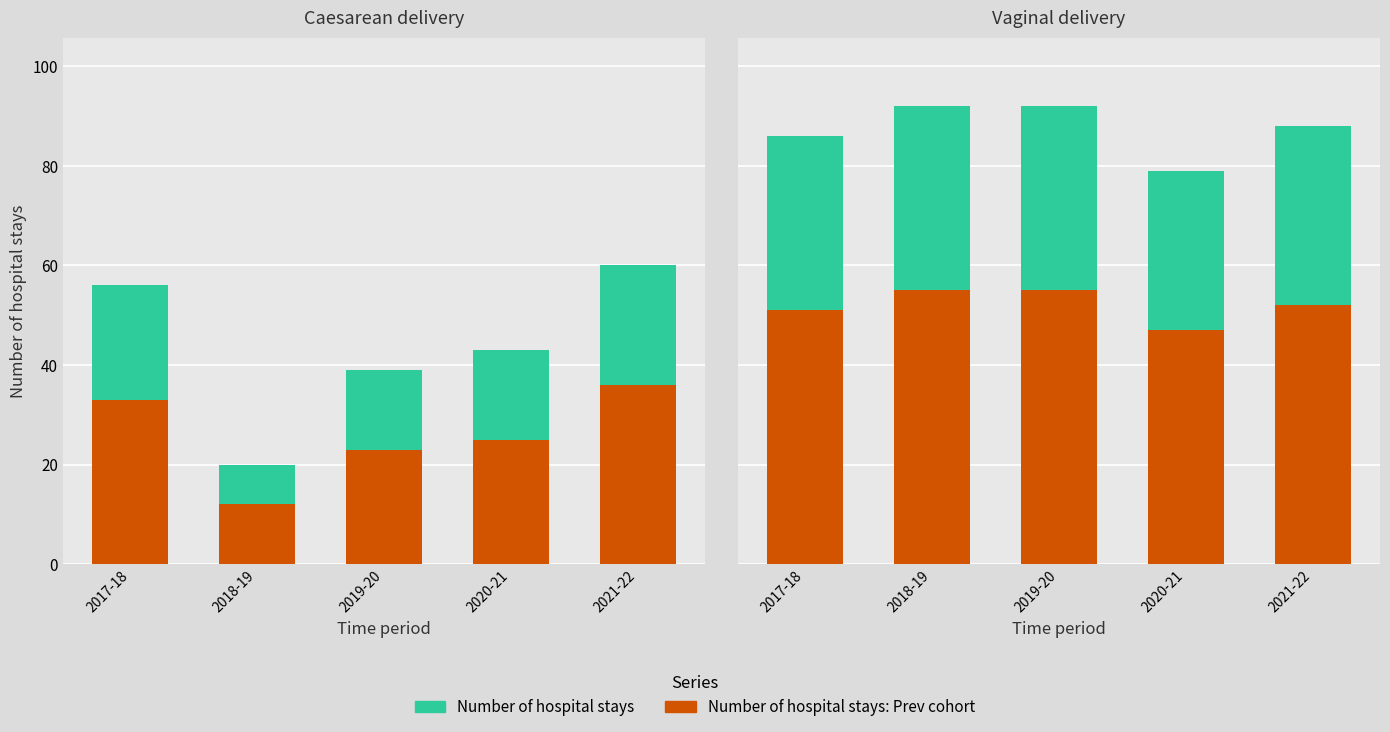

Which series has the widest spread of values?

Number of hospital stays